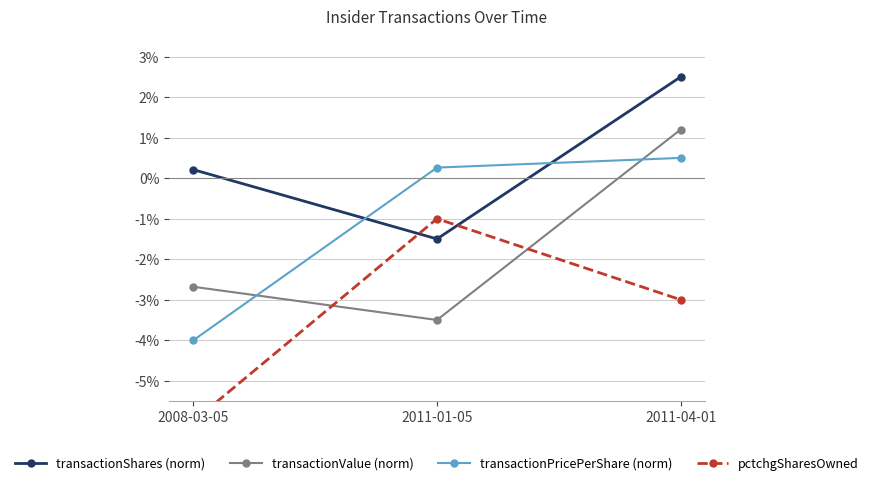

Which series has the largest total across all categories?

transactionShares (norm)